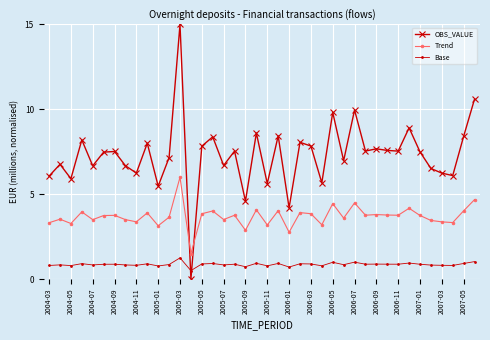

Does the chart display data point markers on the line(s)?

Yes